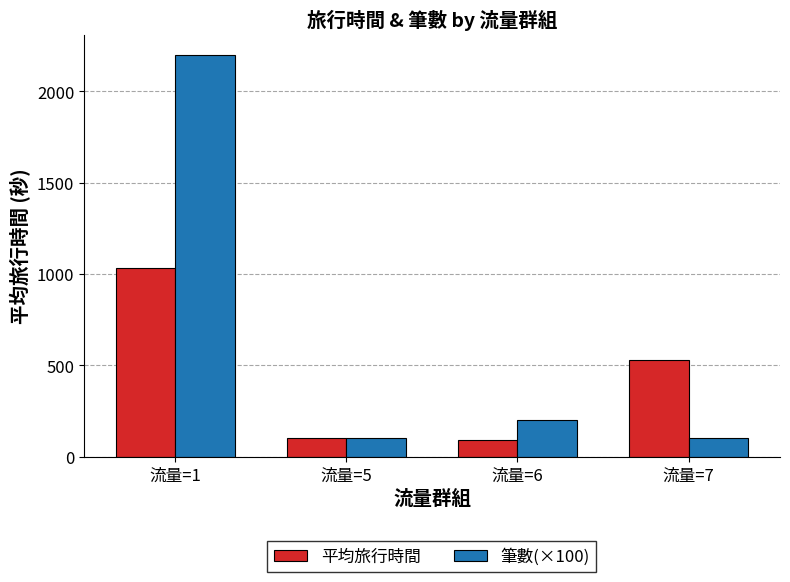

At which category does the chart reach its peak across all series?

流量=1